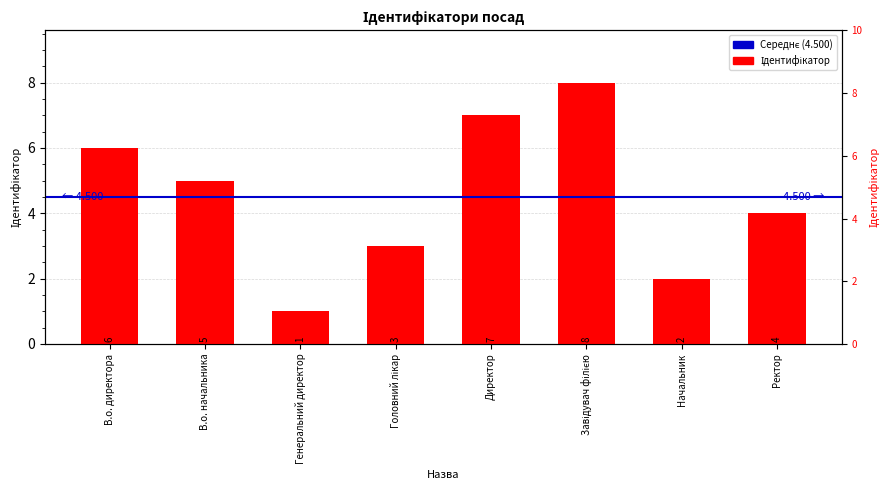

List the labels in order of value, smallest first.

Генеральний директор, Начальник, Головний лікар, Ректор, В.о. начальника, В.о. директора, Директор, Завідувач філією